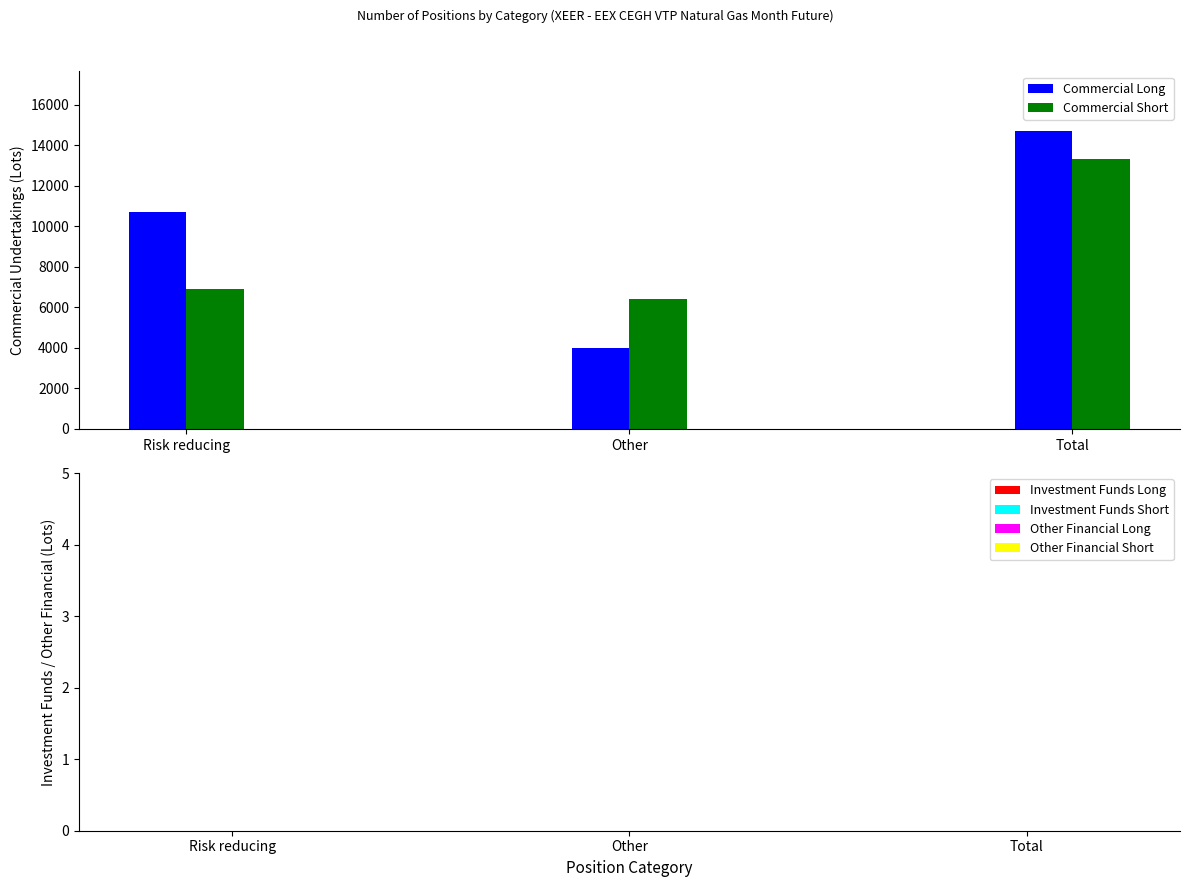

How many values in the Commercial Long series are below 10695?

1